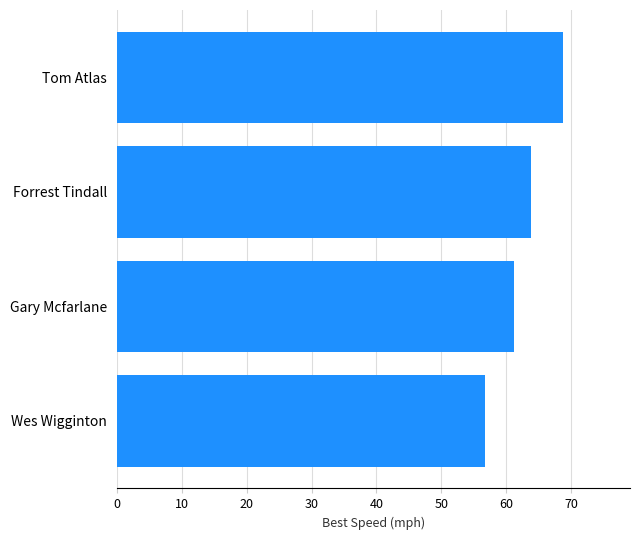

Does the chart contain stacked bars?

No